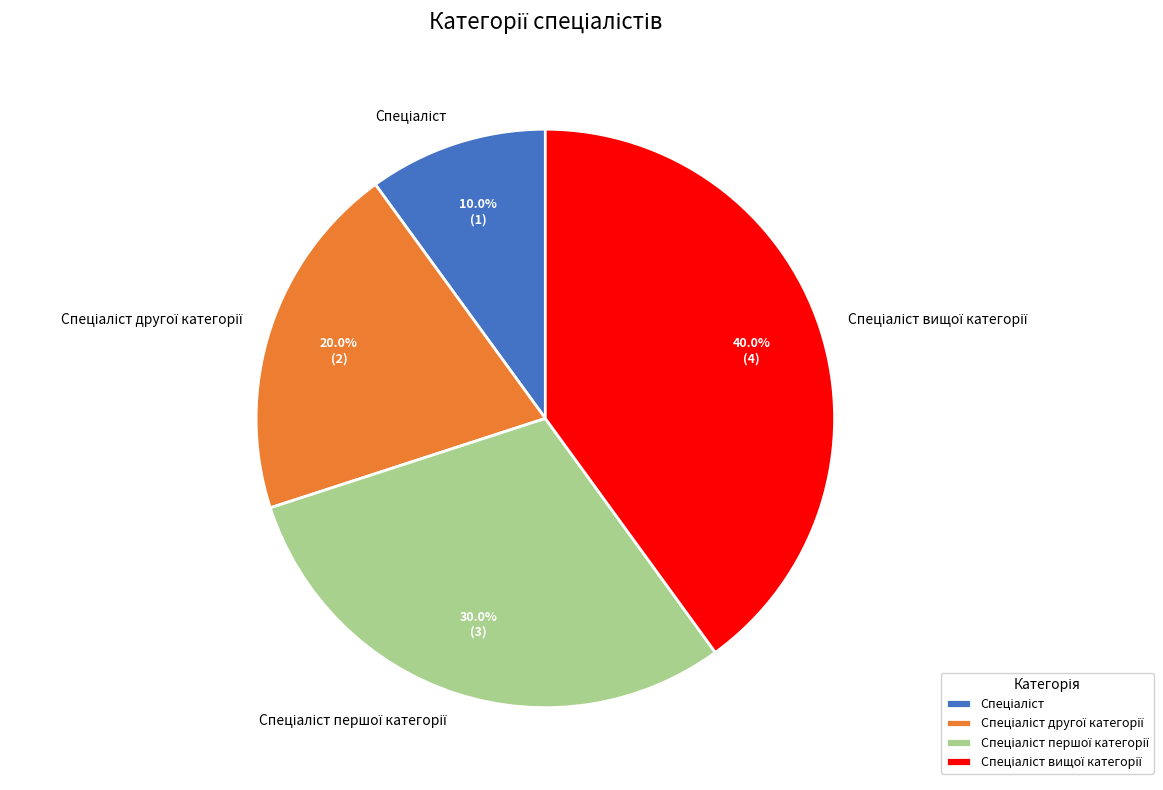

Does any single category account for the majority?

No